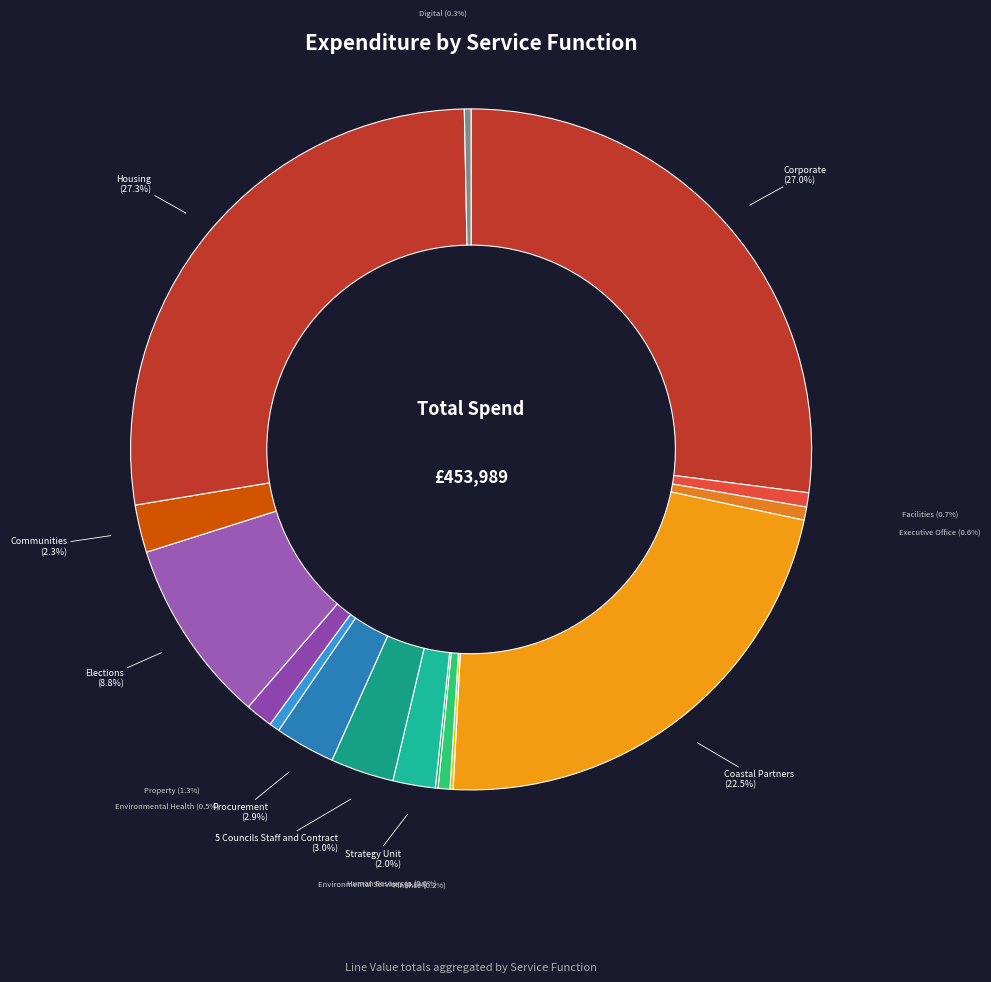

Which has a higher value, Strategy Unit or Housing?

Housing